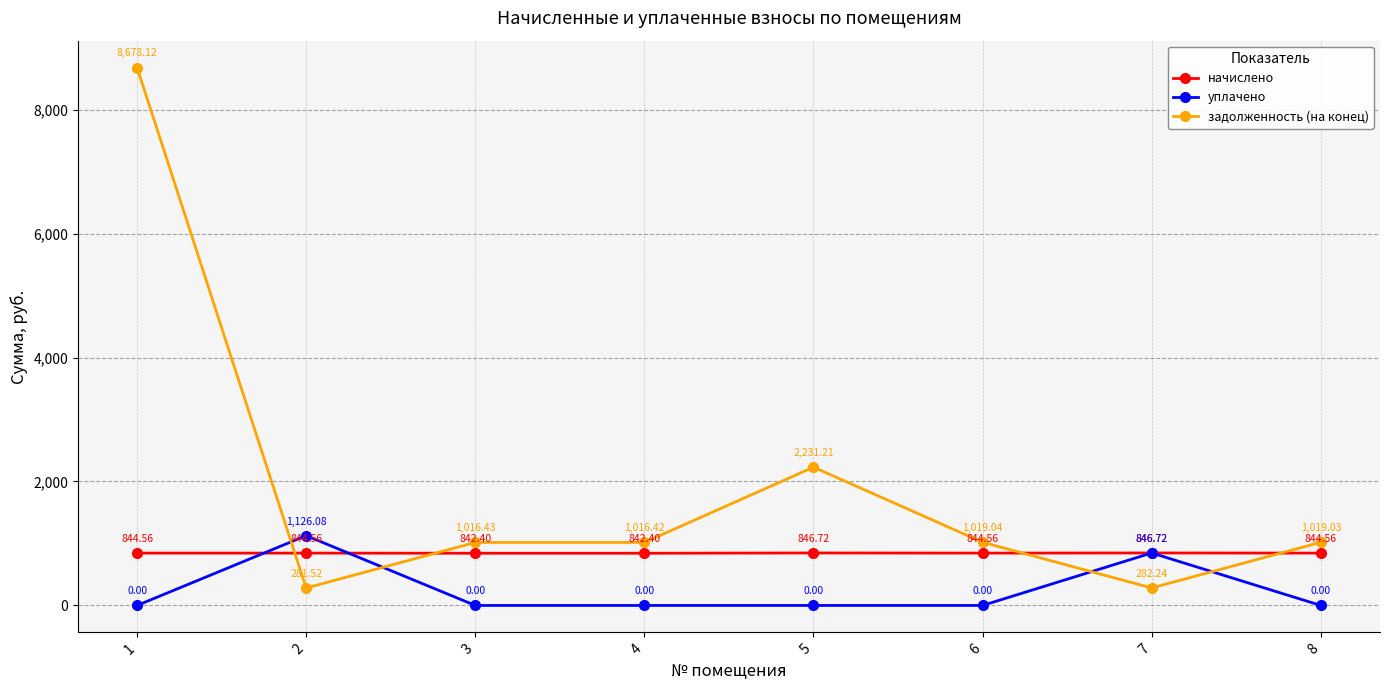

Reading right to left, what are all the values shown in this chart?

начислено: 844.6	846.7	844.6	846.7	842.4	842.4	844.6	844.6
уплачено: 0.0	846.7	0.0	0.0	0.0	0.0	1126.1	0.0
задолженность (на конец): 1019.0	282.2	1019.0	2231.2	1016.4	1016.4	281.5	8678.1